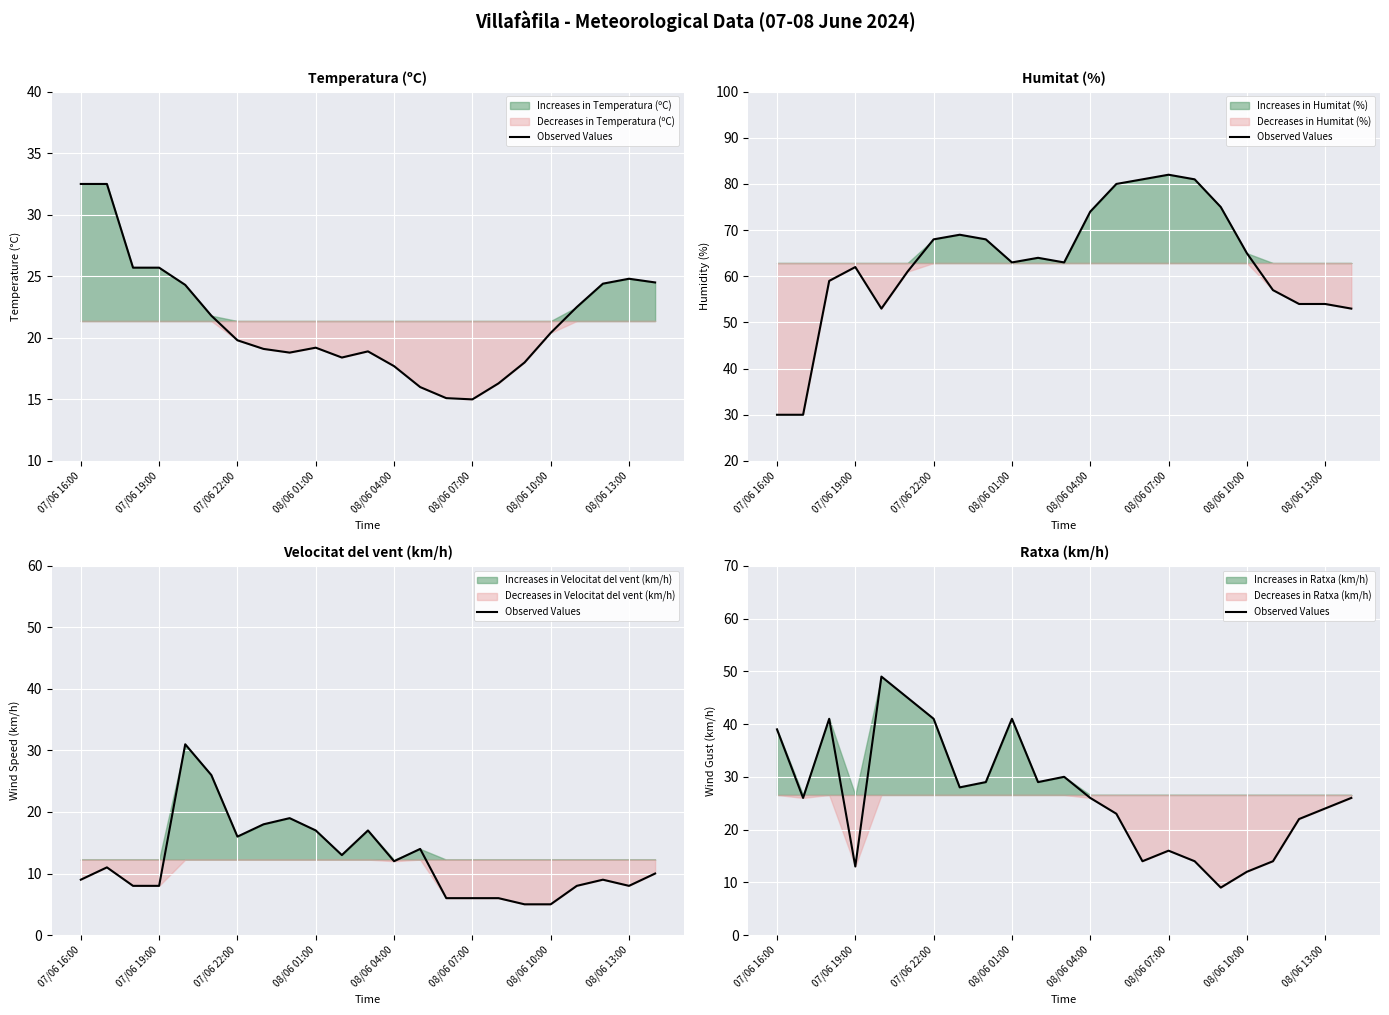

What is the greatest value displayed?

49